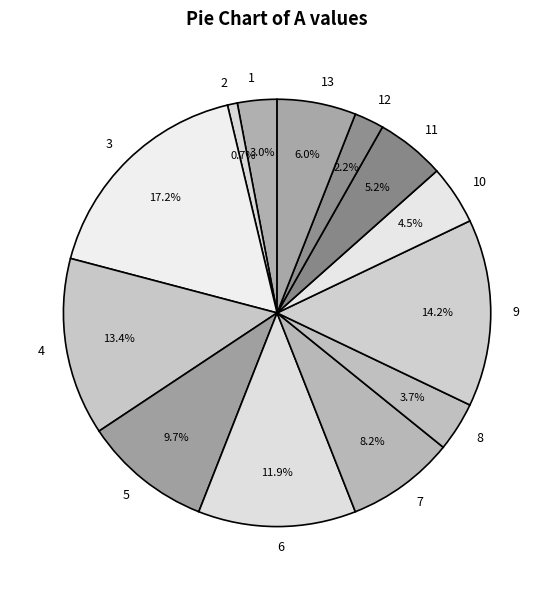

Which category has the biggest portion of the pie?

3